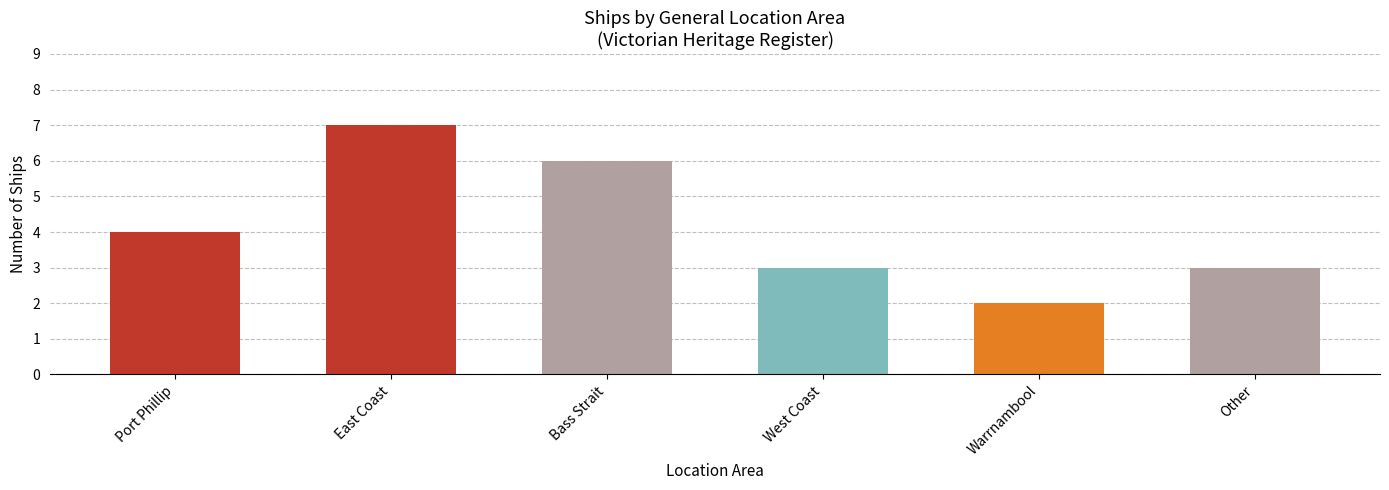

How many distinct data groups are displayed?

1